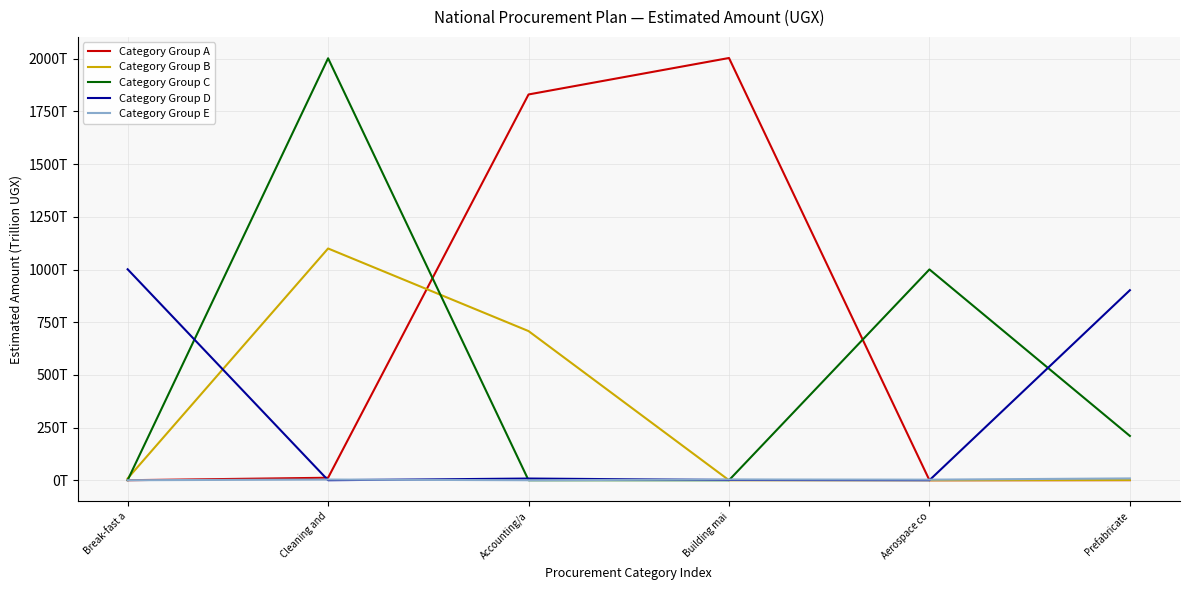

At which label does Category Group C reach its peak?

Cleaning and